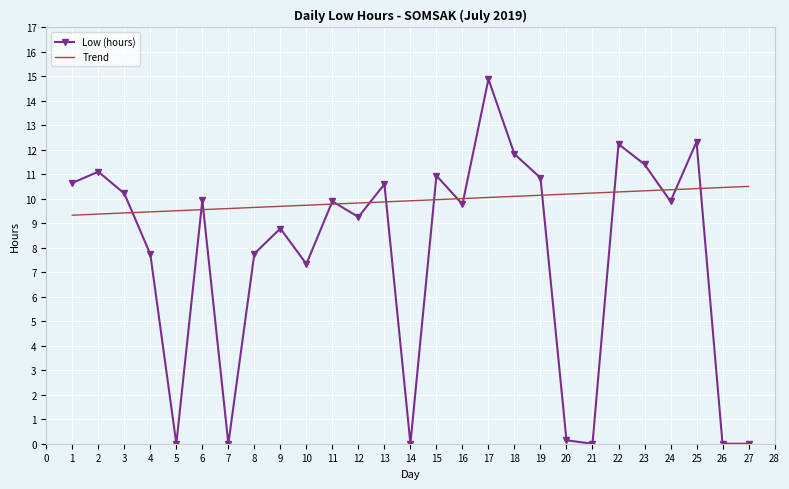

What are all the series names shown in the legend?

Low (hours), Trend